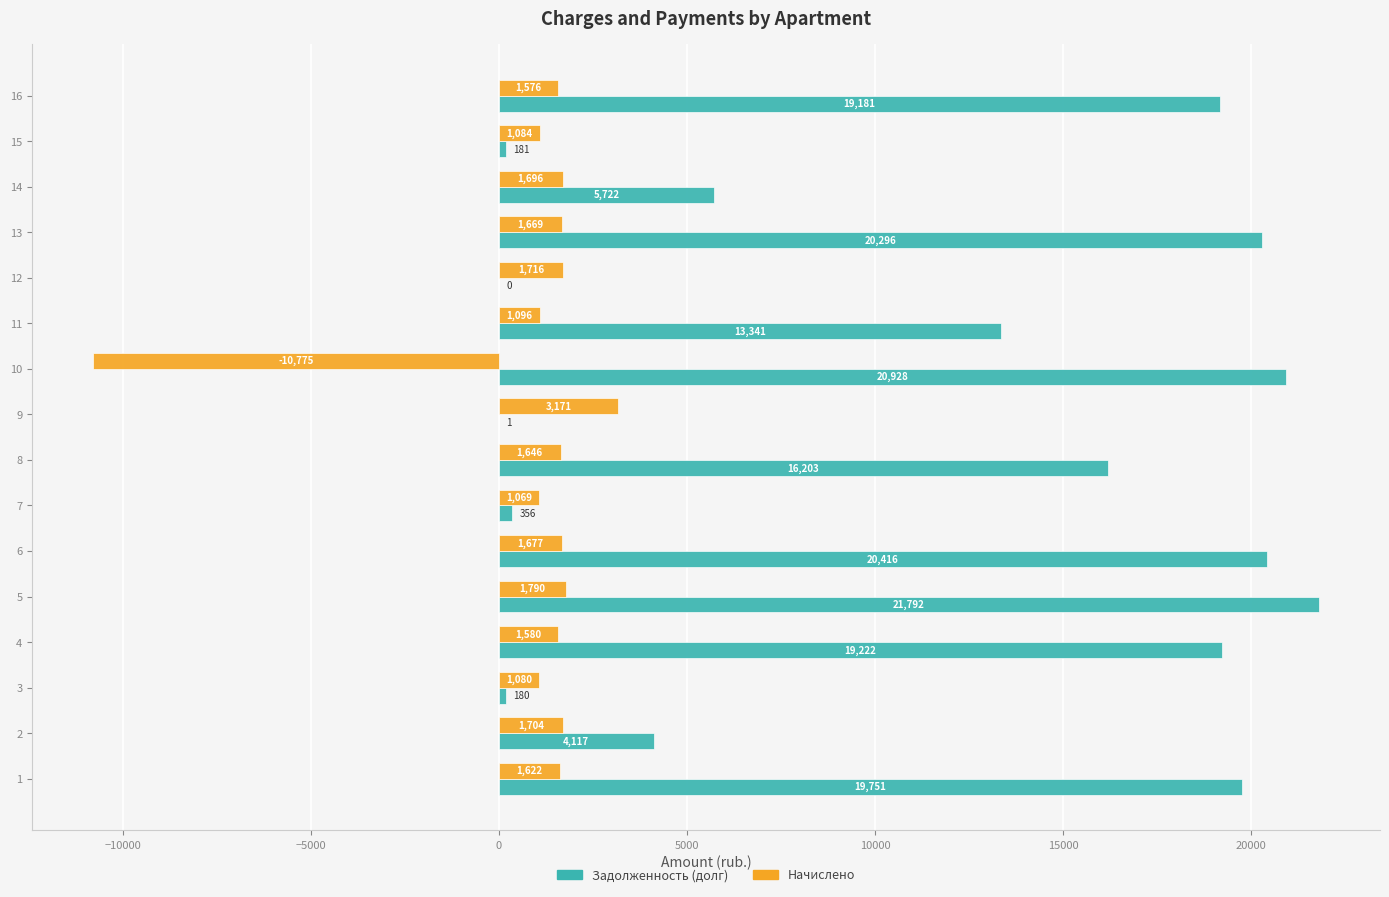

At which category is the sum across all series the highest?

5